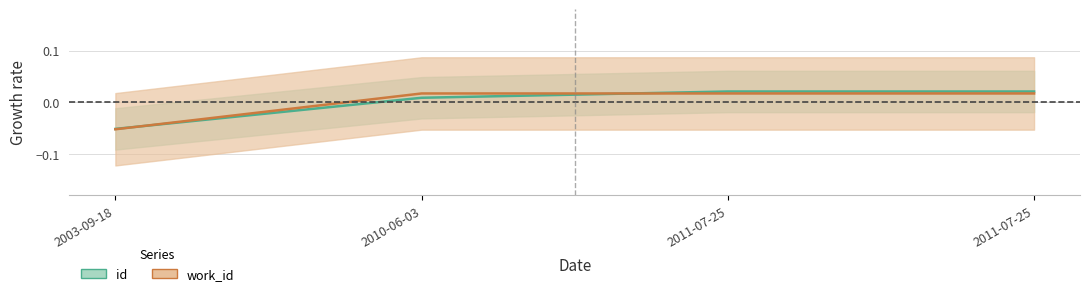

Where is work_id nearest to the value 0?

2010-06-03